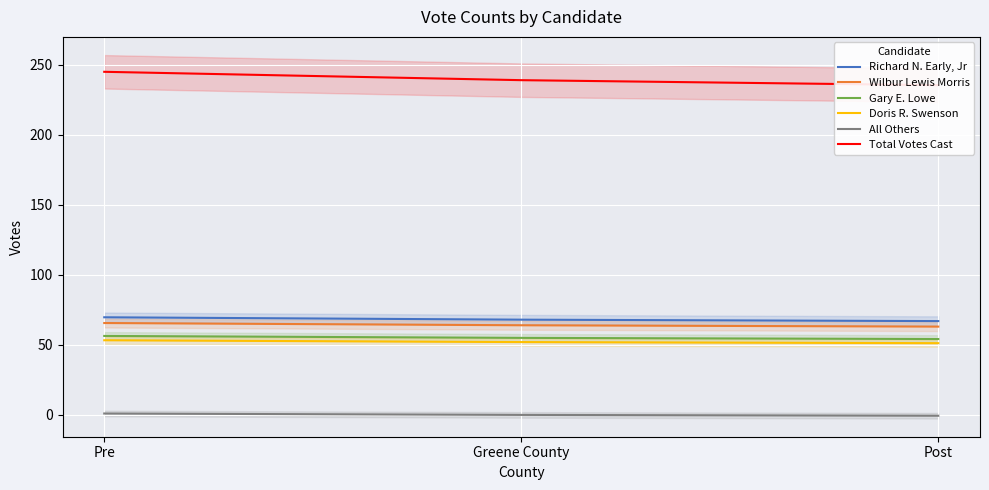

Between Pre and Greene County, which is larger?

Pre